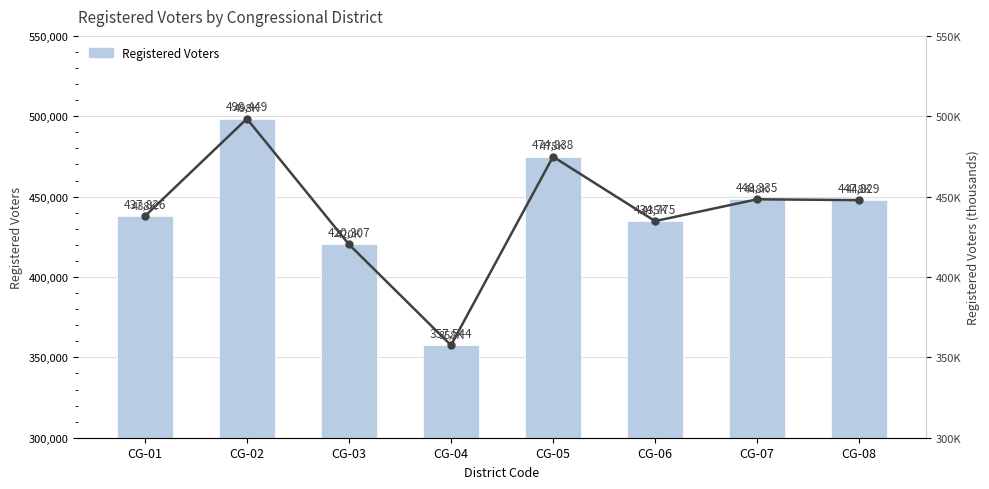

At CG-08, list the series in order from largest to smallest.

Registered Voters, Registered Voters (thousands)